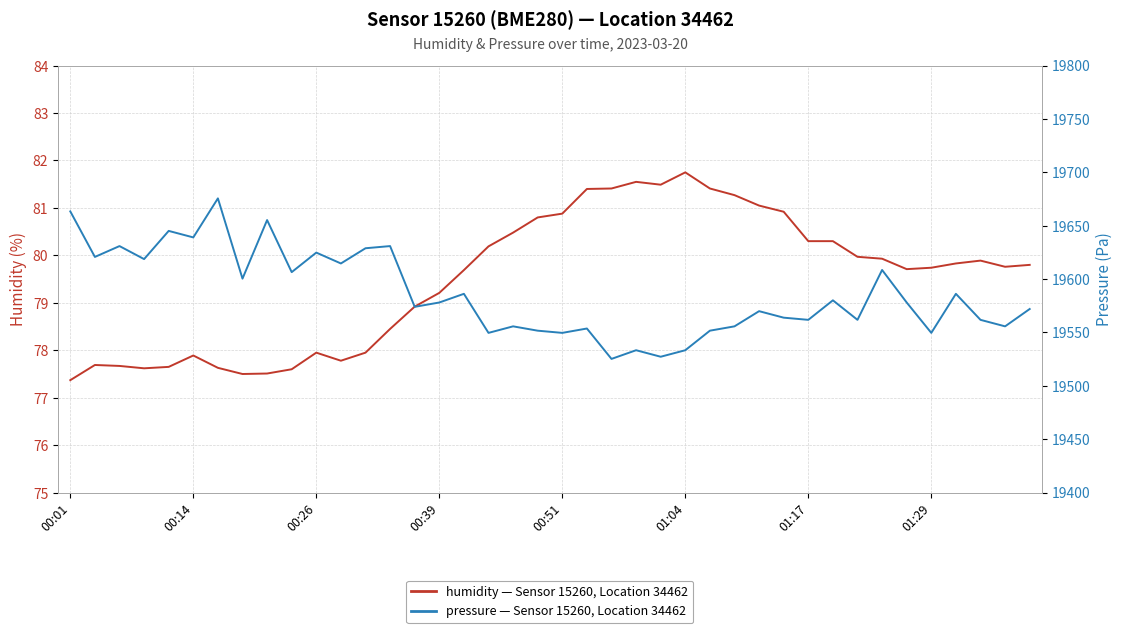

What is the highest value of the pressure series?

19675.6